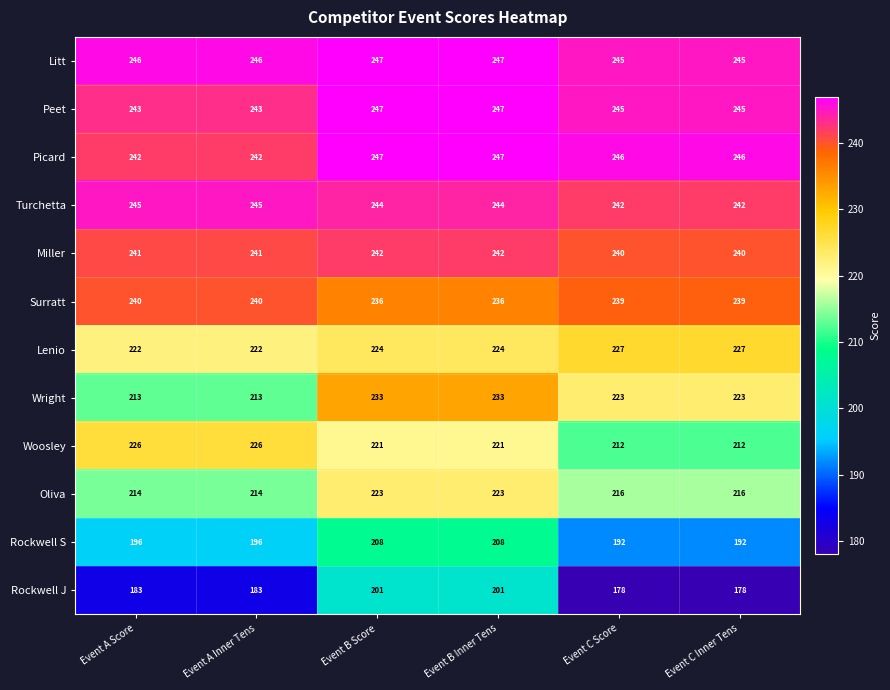

What is the average value of the Peet series?

245